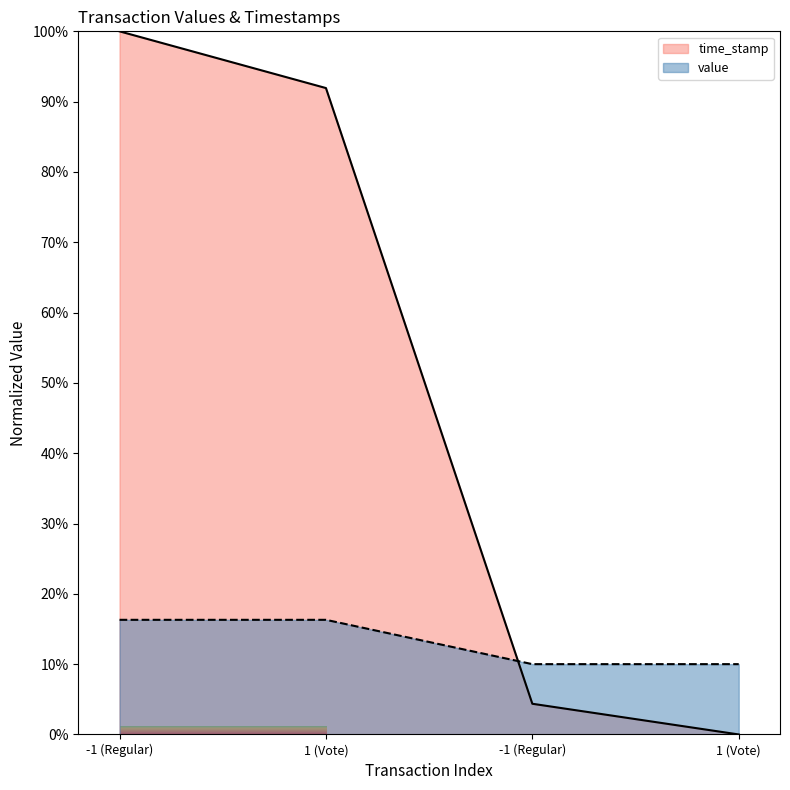

What is the value of the value point at the 1st from the left?

16.3